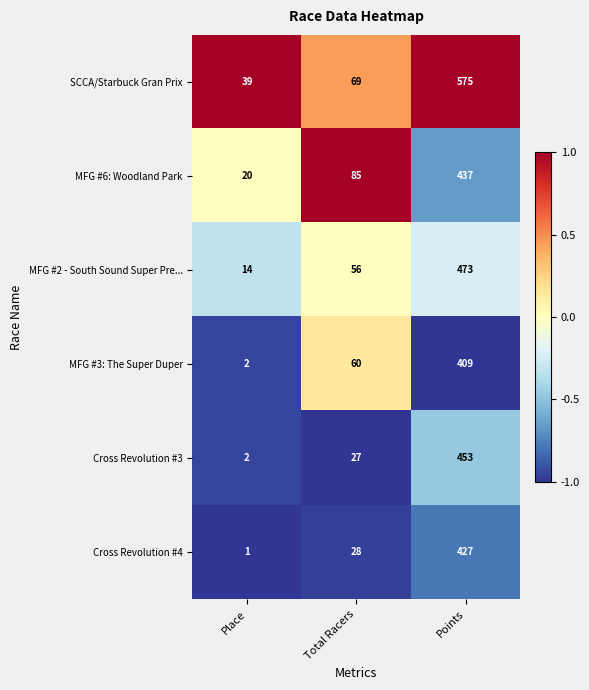

What is the smallest value displayed?

1